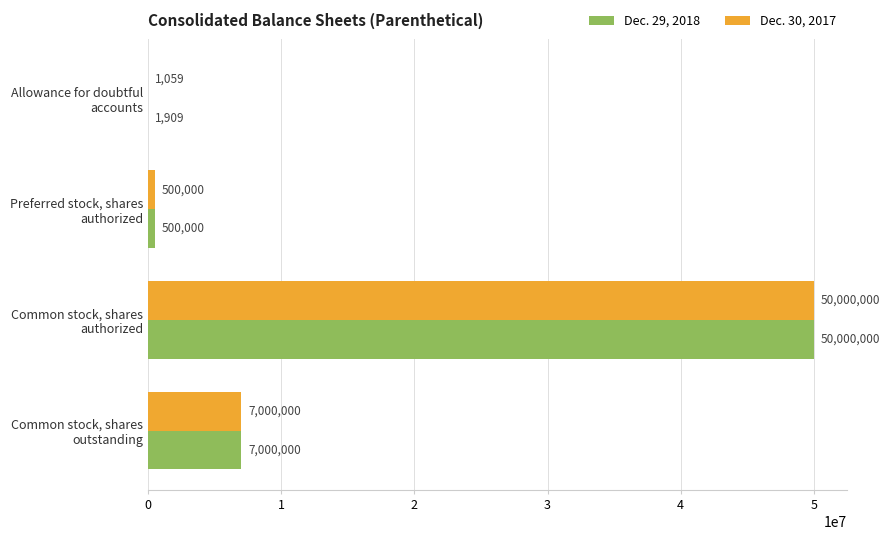

Which series has the largest total across all categories?

Dec. 29, 2018